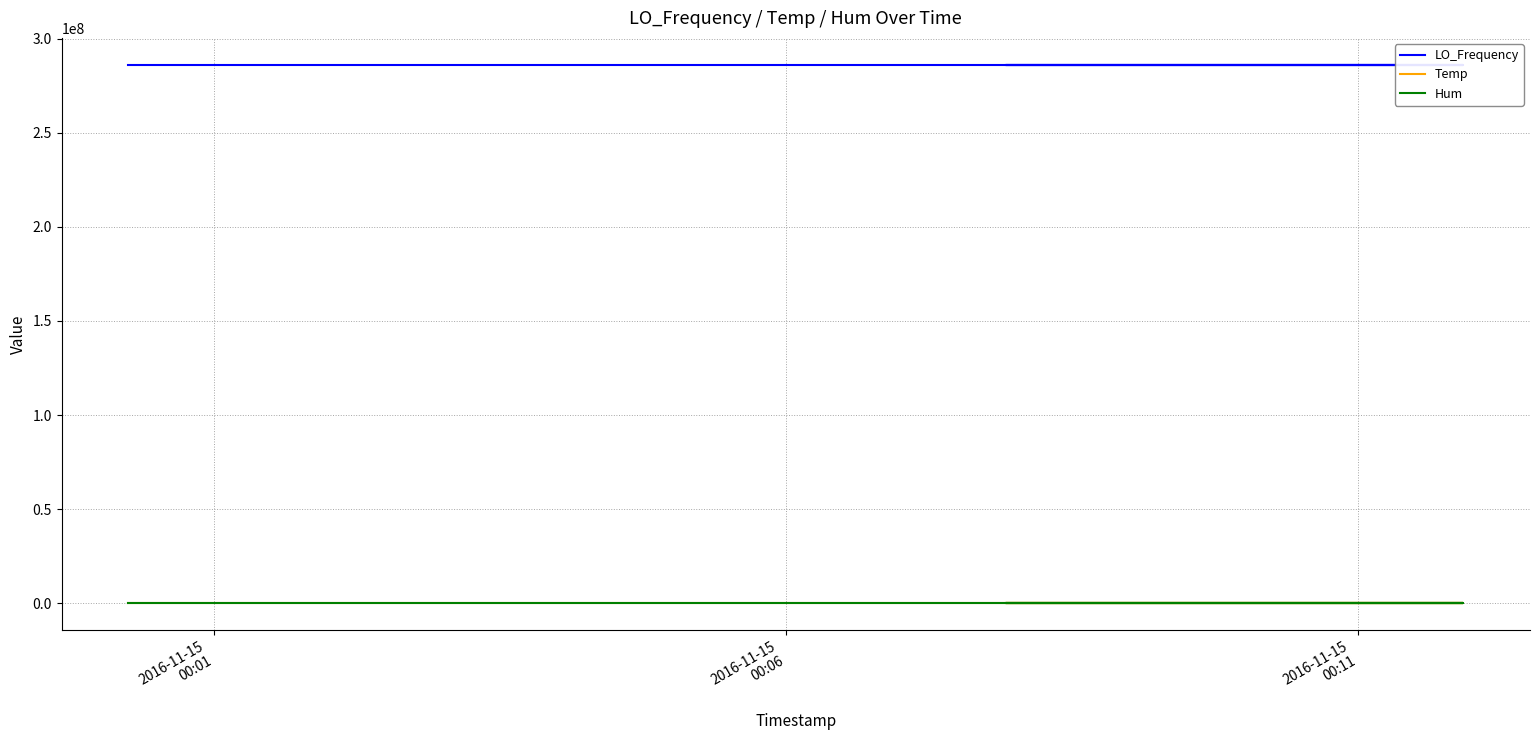

What is the sum of all LO_Frequency values?

11441856731.2